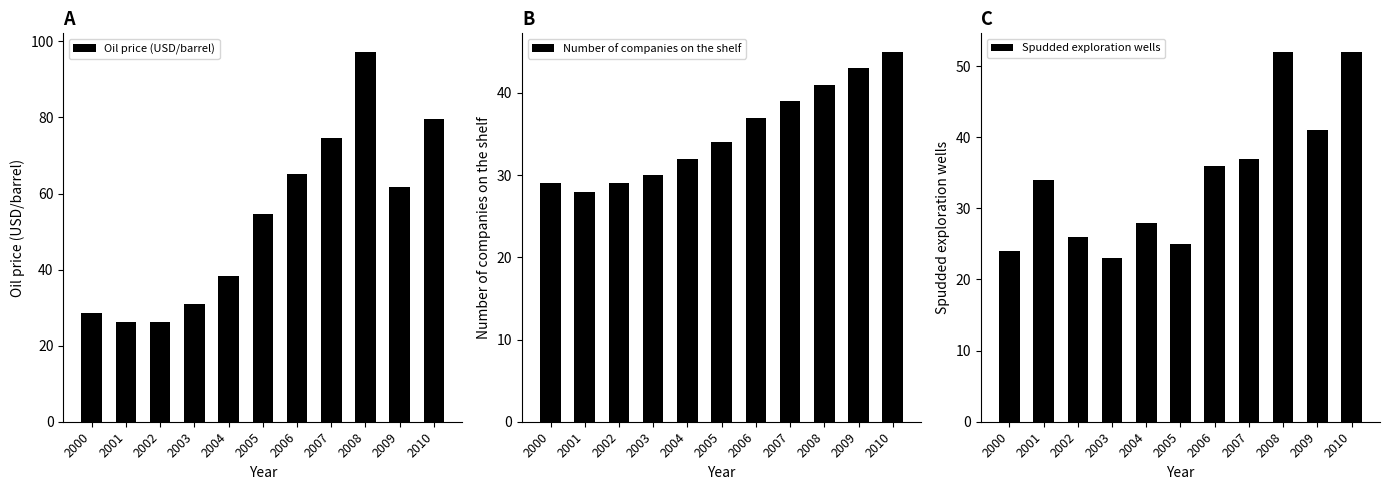

What is the difference between the Oil price (USD/barrel) values at 2009 and 2001?

35.6